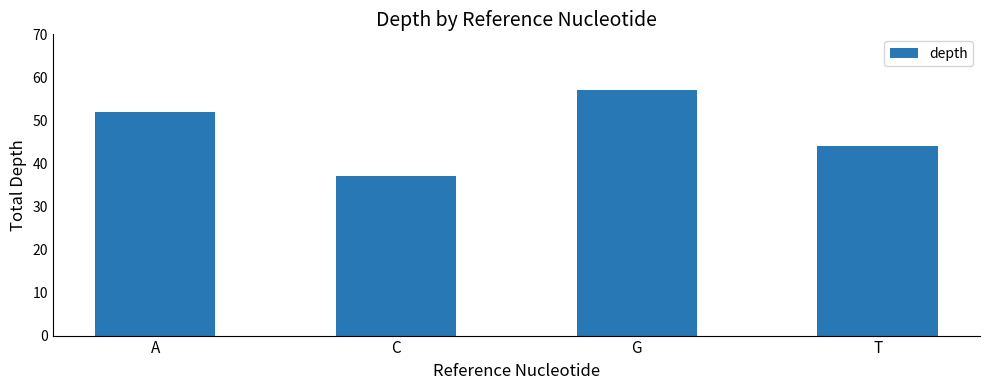

What is the sum of all values?

190